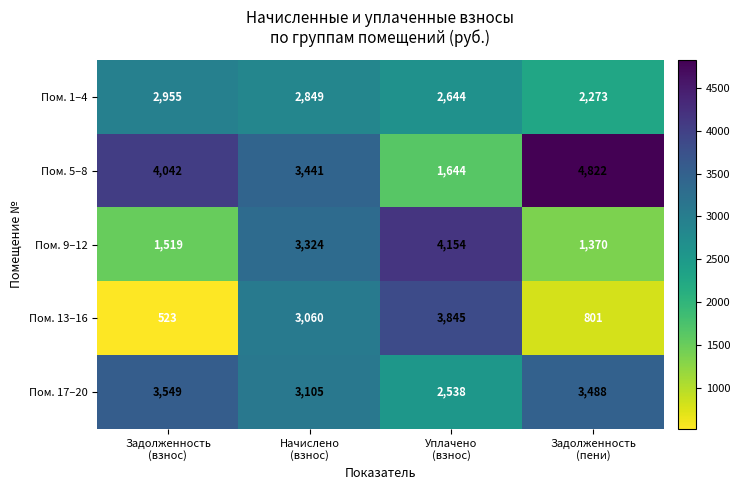

Rank the series by their maximum value, from highest to lowest.

Пом. 5–8, Пом. 9–12, Пом. 13–16, Пом. 17–20, Пом. 1–4